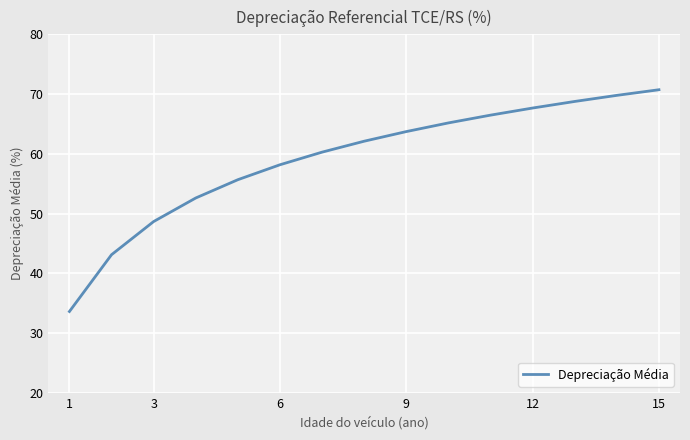

What is the sum of all values?

886.7